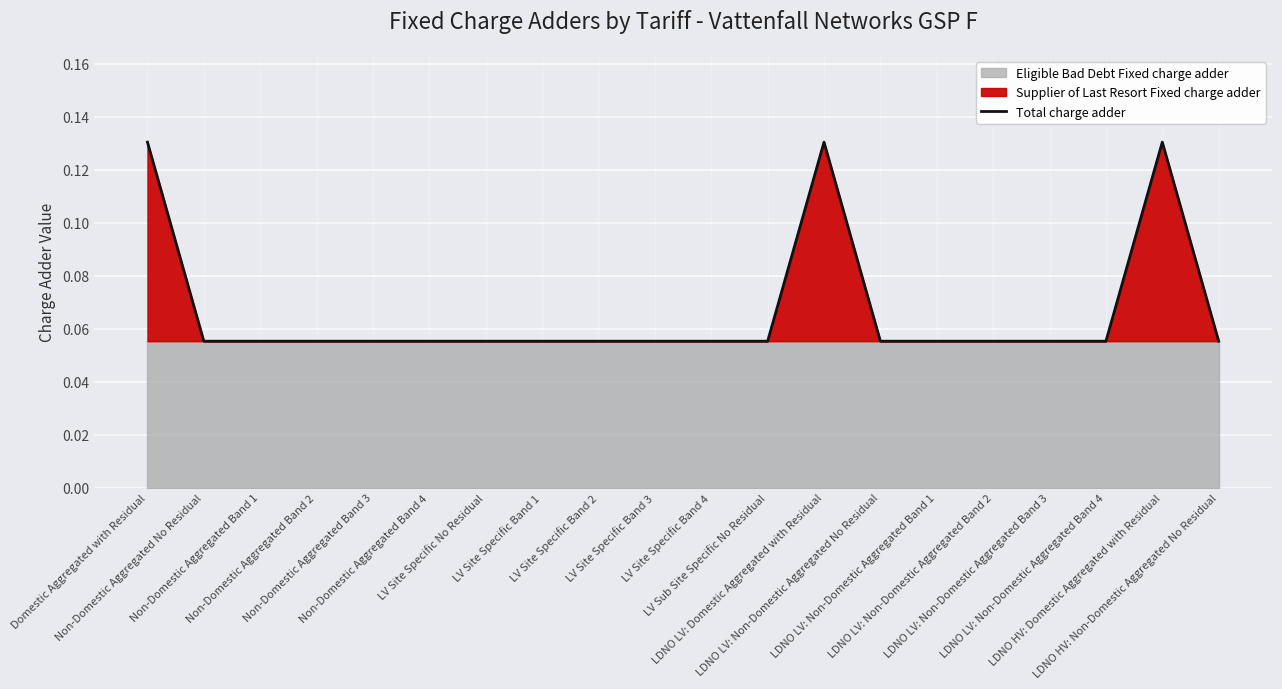

Reading left to right, list all the values displayed in this chart.

0.1	0.1	0.1	0.1	0.1	0.1	0.1	0.1	0.1	0.1	0.1	0.1	0.1	0.1	0.1	0.1	0.1	0.1	0.1	0.1